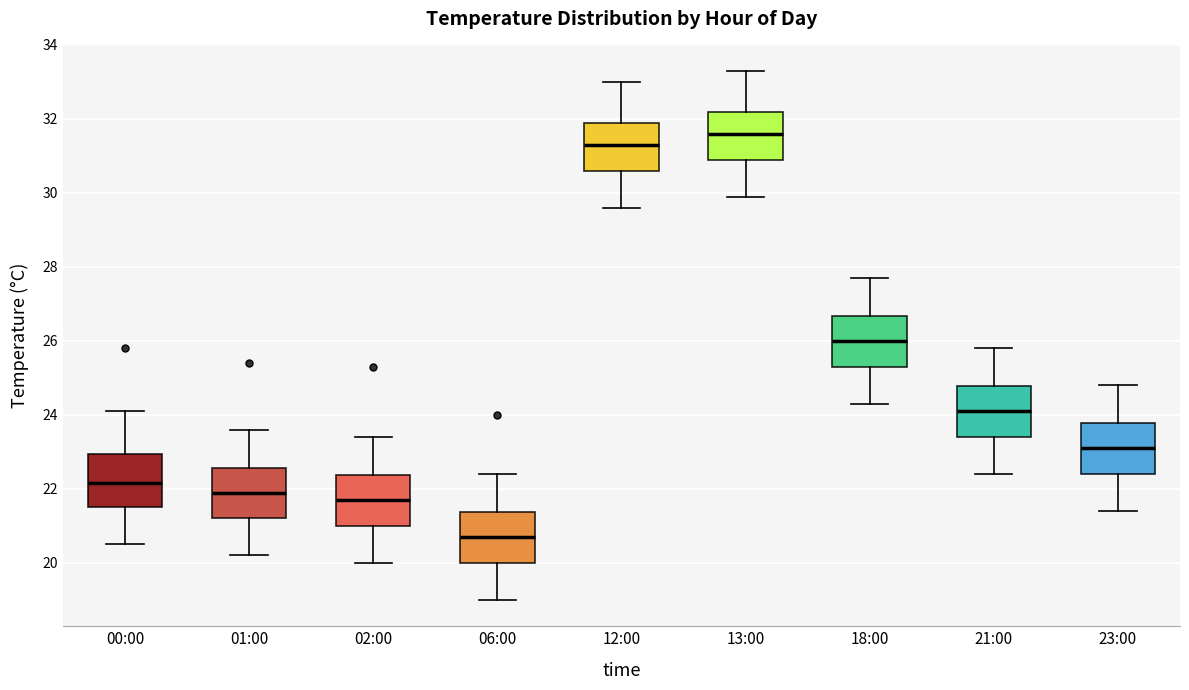

Reading left to right, read every box against the y-axis: the position of its median line, the range the box covers, and the ends of its whiskers. The values are not printed on the chart, so give them approximately, as read against the axis.

00:00: median 22.2, box 21.6 to 23.0, whiskers 20.6 to 24.2
01:00: median 22.0, box 21.2 to 22.6, whiskers 20.2 to 23.6
02:00: median 21.8, box 21.0 to 22.4, whiskers 20.0 to 23.4
06:00: median 20.8, box 20.0 to 21.4, whiskers 19.0 to 22.4
12:00: median 31.4, box 30.6 to 32.0, whiskers 29.6 to 33.0
13:00: median 31.6, box 31.0 to 32.2, whiskers 30.0 to 33.4
18:00: median 26.0, box 25.4 to 26.6, whiskers 24.4 to 27.8
21:00: median 24.2, box 23.4 to 24.8, whiskers 22.4 to 25.8
23:00: median 23.2, box 22.4 to 23.8, whiskers 21.4 to 24.8